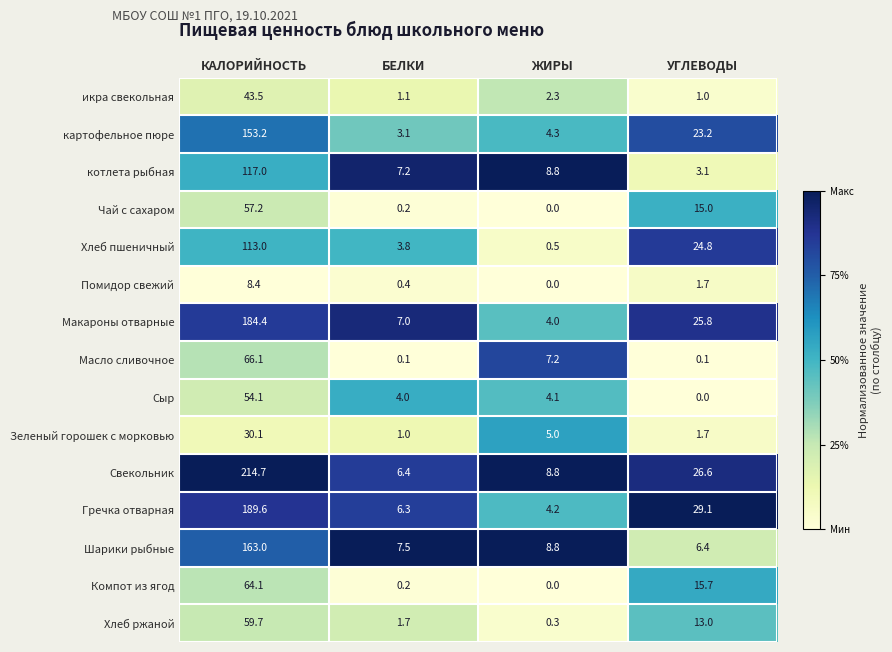

What is the difference between the maximum and minimum values in the Компот из ягод series?

64.1